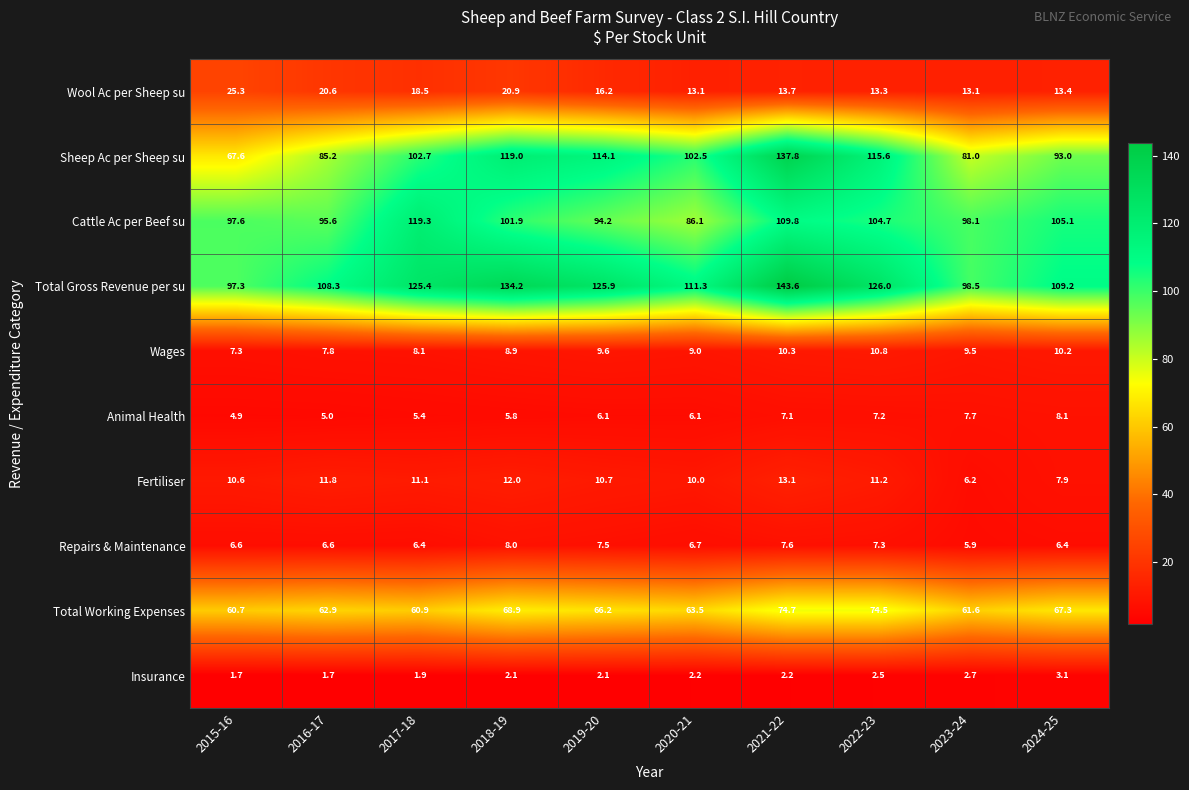

What is the greatest value displayed?

143.6